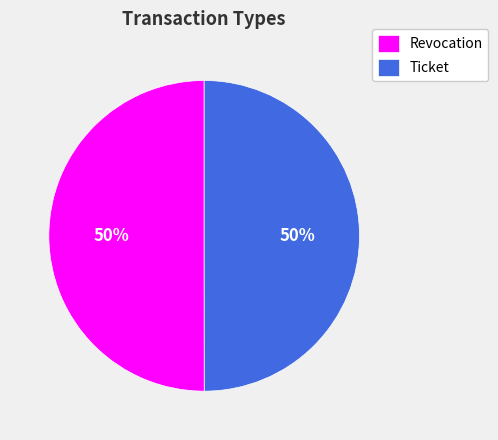

Is it true that Ticket is 44% of the pie?

False